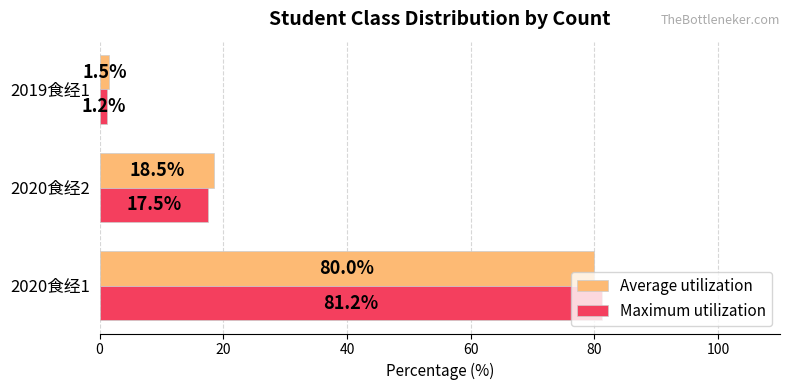

Between 2020食经2 and 2019食经1, which series saw the biggest shift?

Average utilization